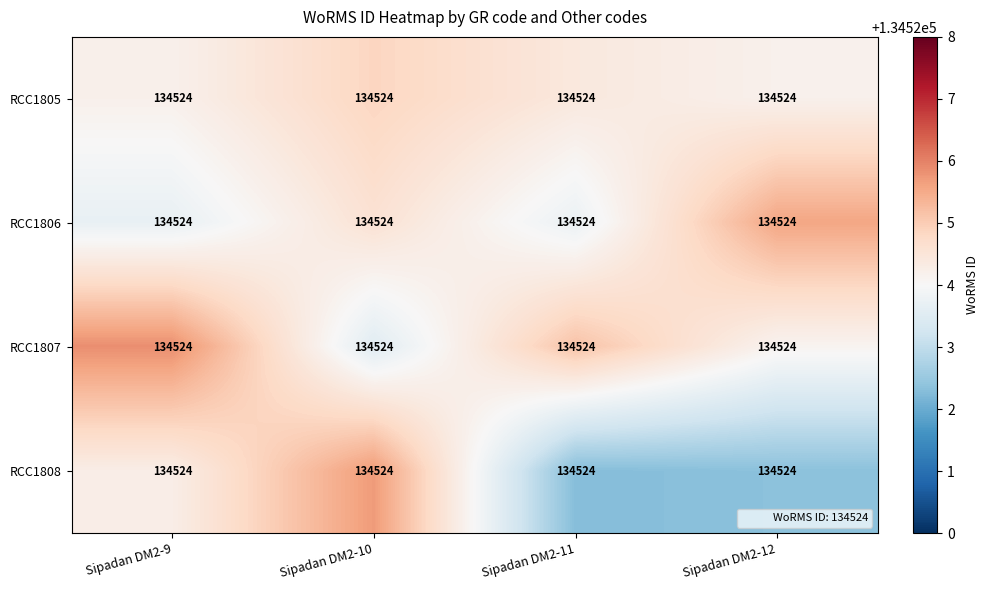

Rank the series by their maximum value, from highest to lowest.

RCC1807, RCC1808, RCC1806, RCC1805